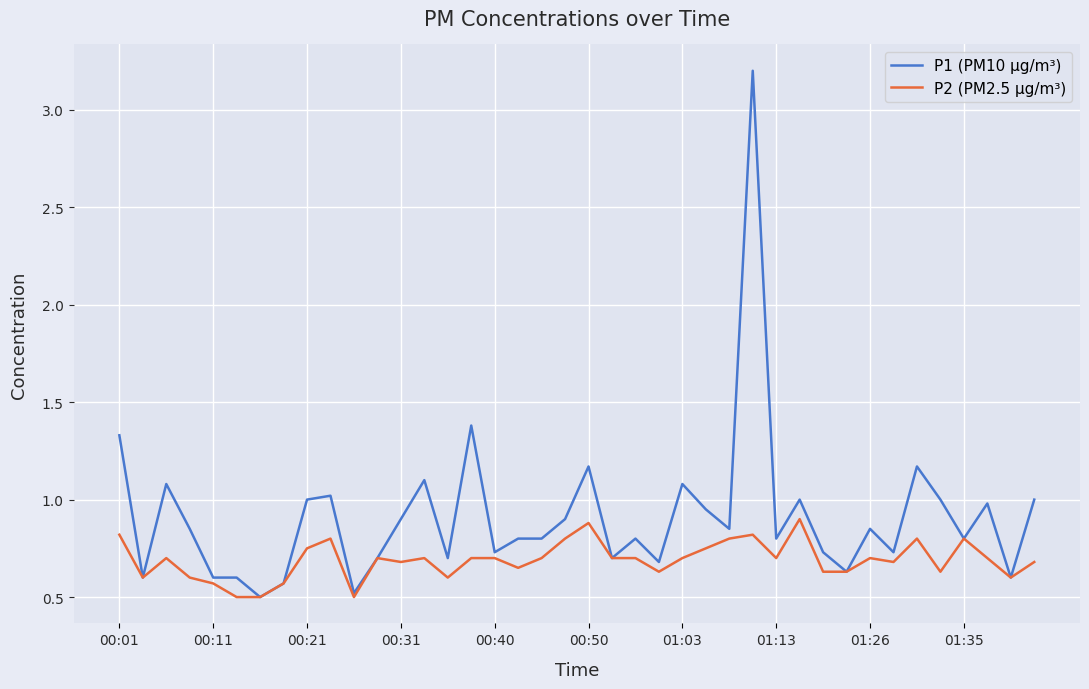

Which series has the largest total across all categories?

P1 (PM10 μg/m³)